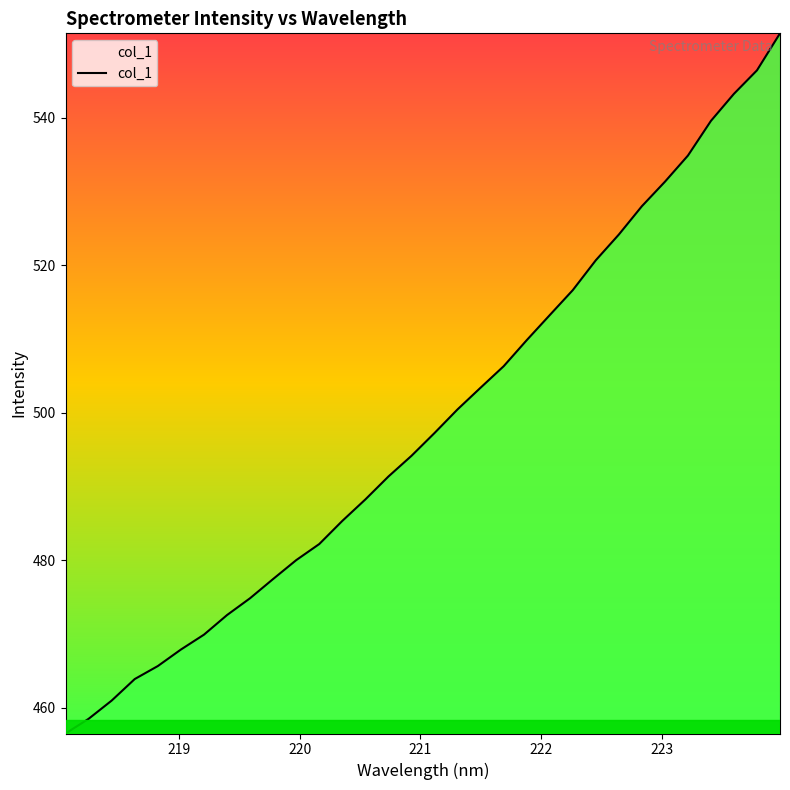

What is the difference between the maximum and minimum values?

95.0